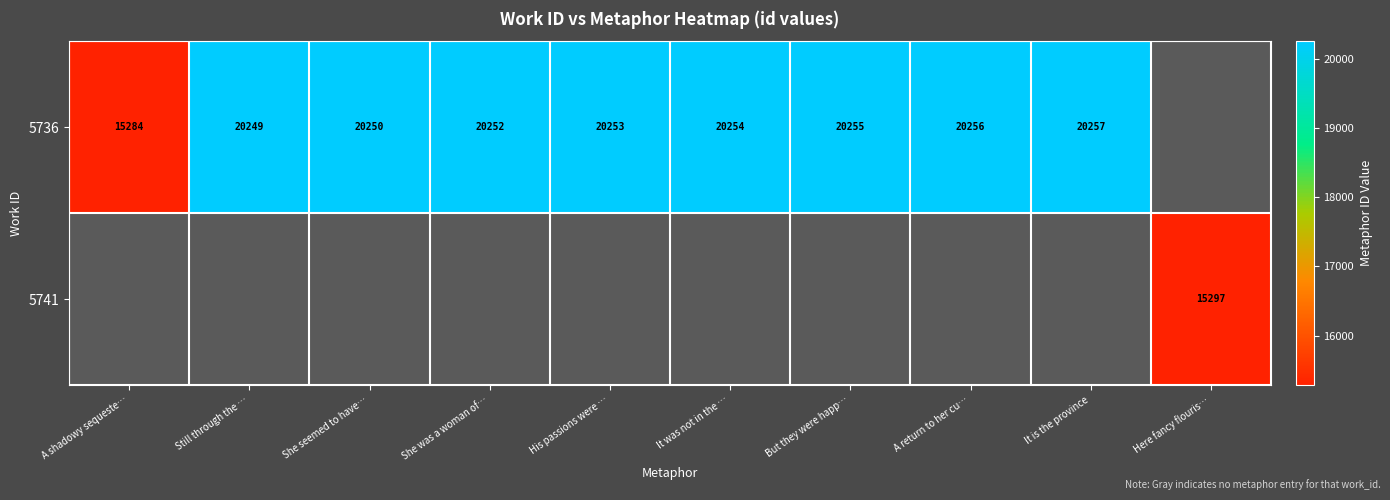

Where is 5736 nearest to the value 17770?

Still through the …